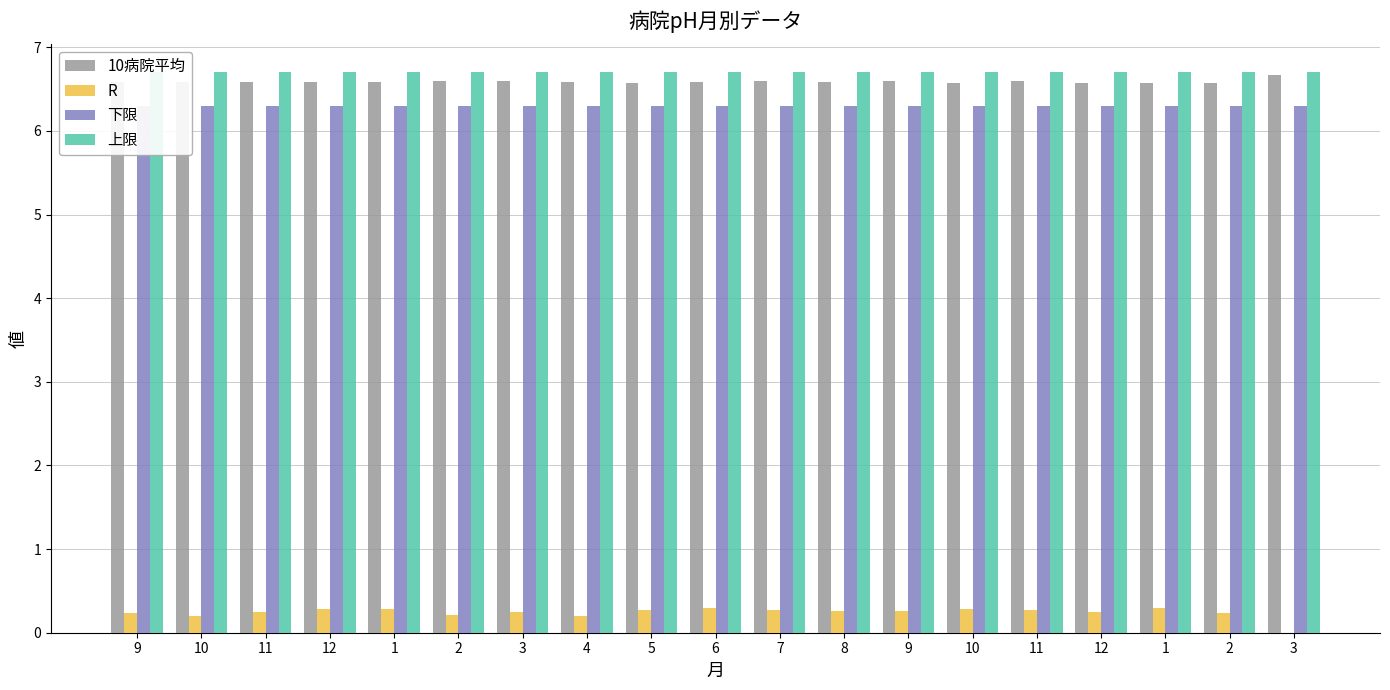

List the labels in order of 下限 value, largest first.

9, 10, 11, 12, 1, 2, 3, 4, 5, 6, 7, 8, 9, 10, 11, 12, 1, 2, 3